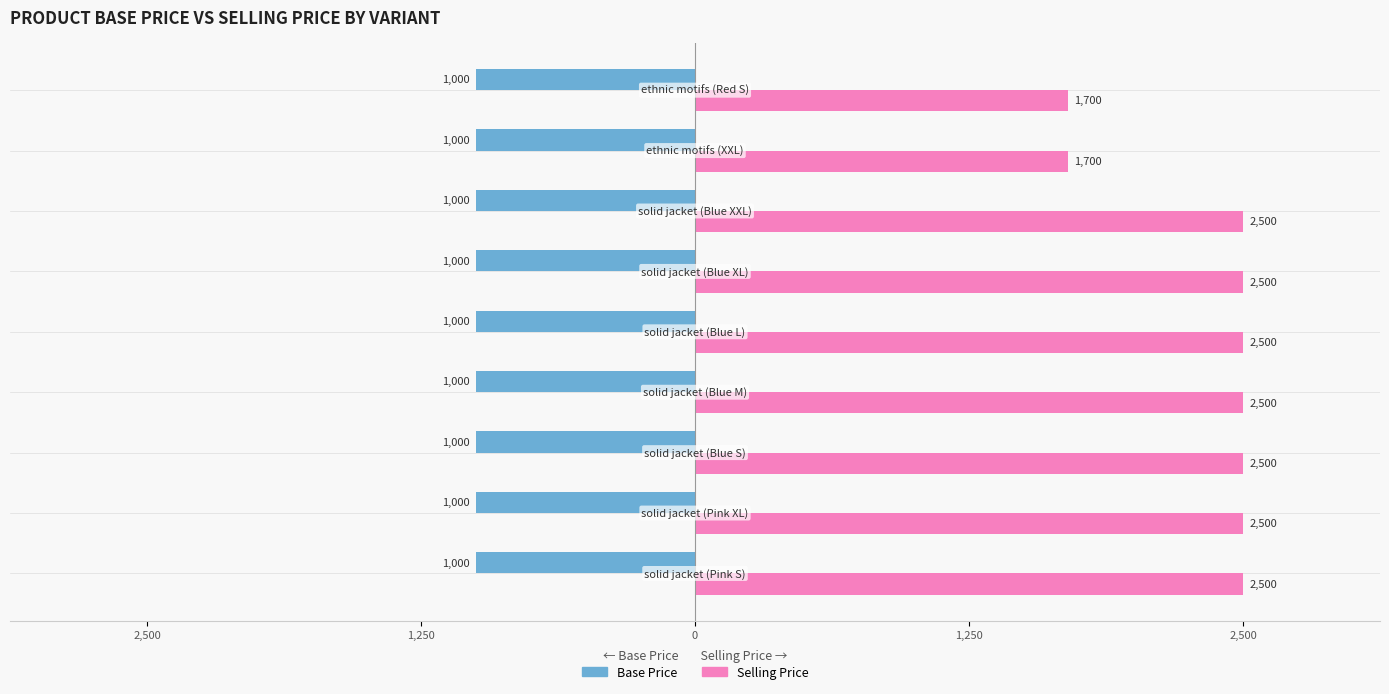

What are all the series names shown in the legend?

Base Price, Selling Price